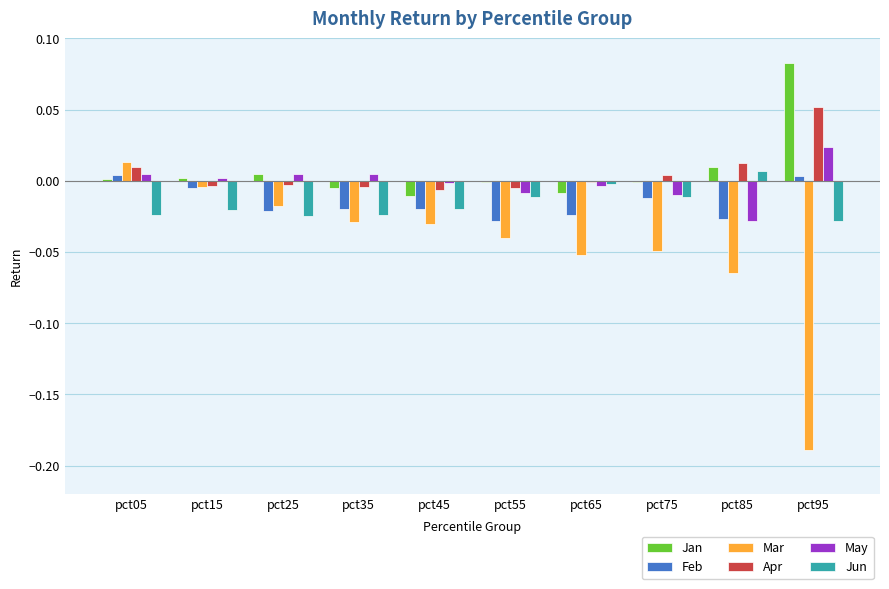

Which series has the largest range (max minus min)?

Mar